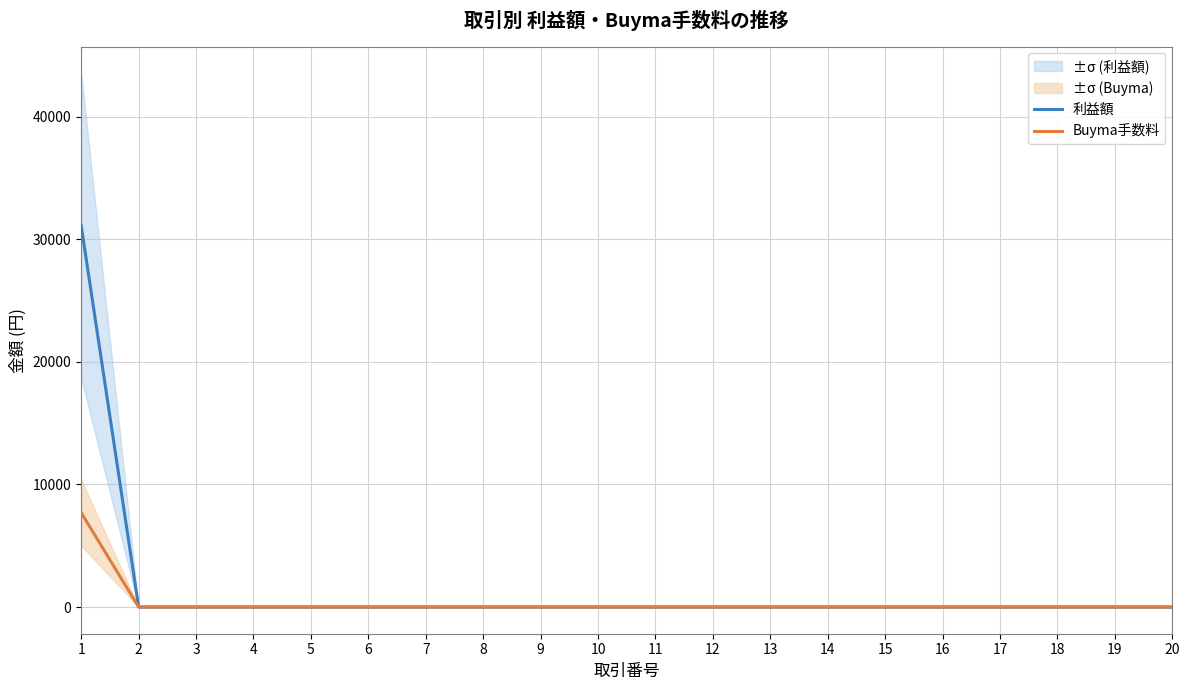

List the series in order of their overall mean, lowest first.

Buyma手数料, 利益額